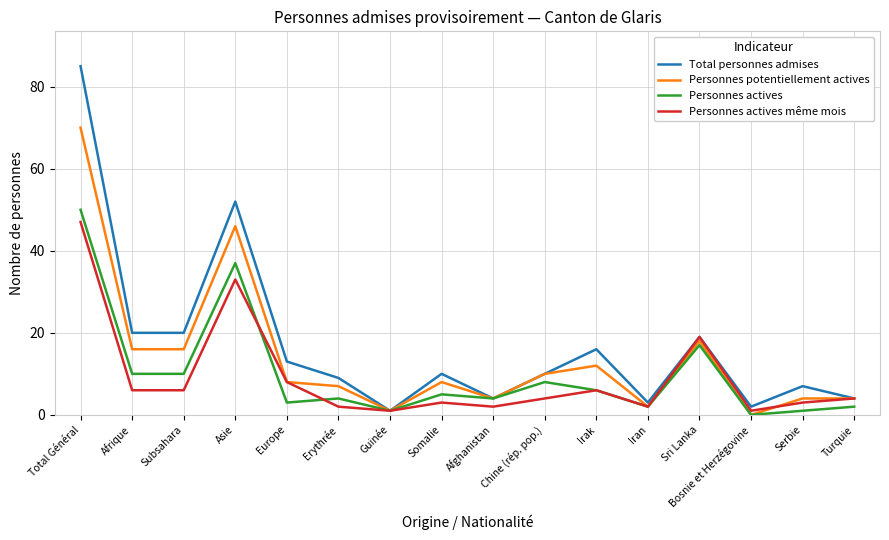

What is the difference between the maximum and second lowest values in the Total personnes admises series?

83